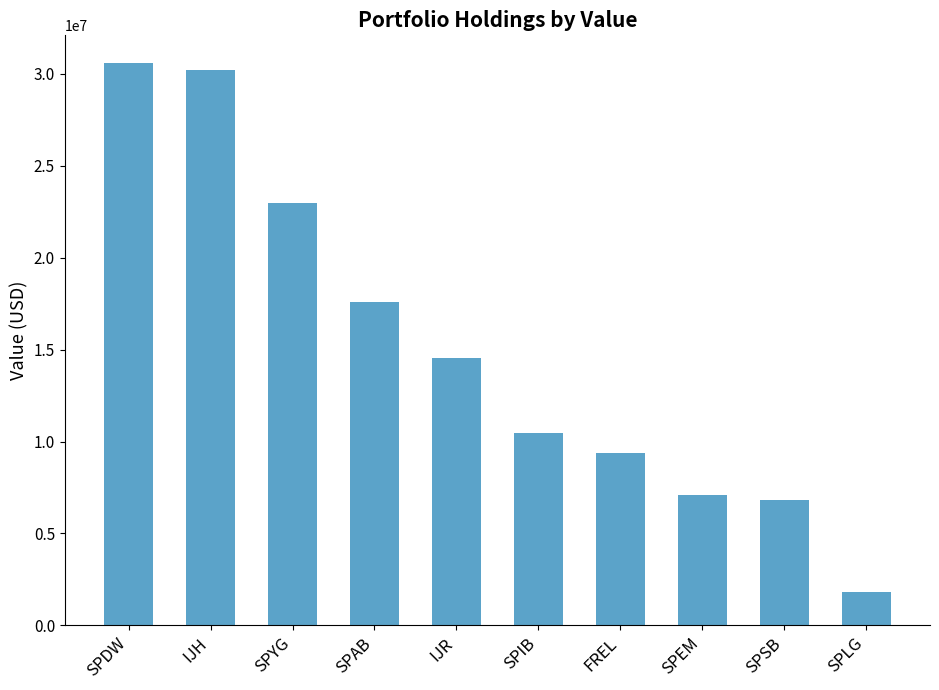

What is the approximate value at SPLG, to the nearest 50?

1801000